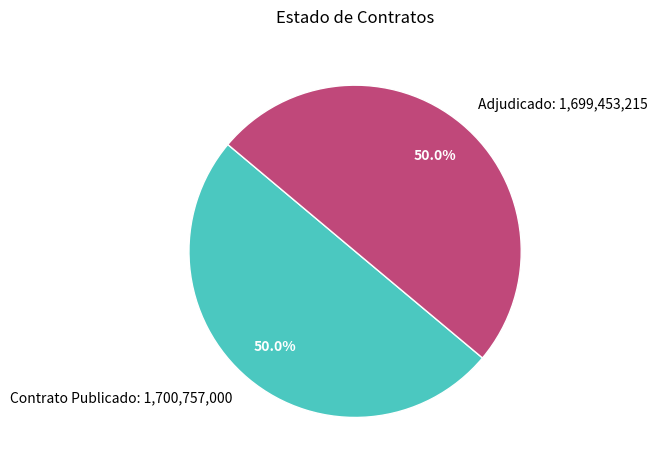

Approximately how many times larger is the value at Contrato Publicado: 1,700,757,000 compared to Adjudicado: 1,699,453,215?

1.0